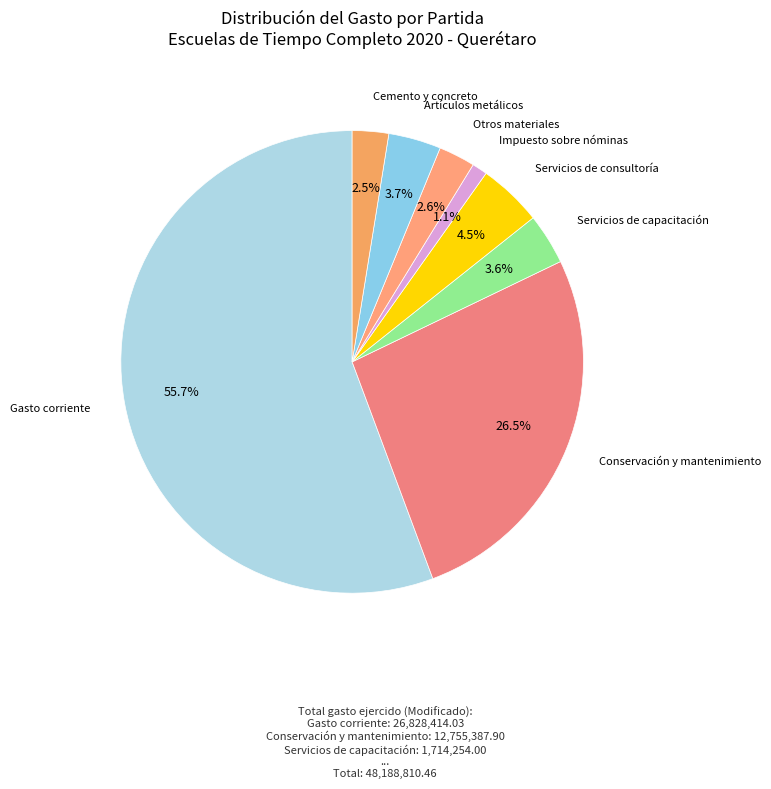

Count the number of slices in the pie.

8